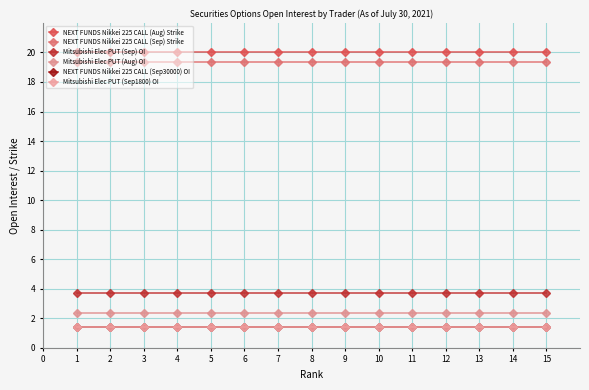

The value of Mitsubishi Elec PUT (Aug) OI at 9 is 0.5. True or false?

False